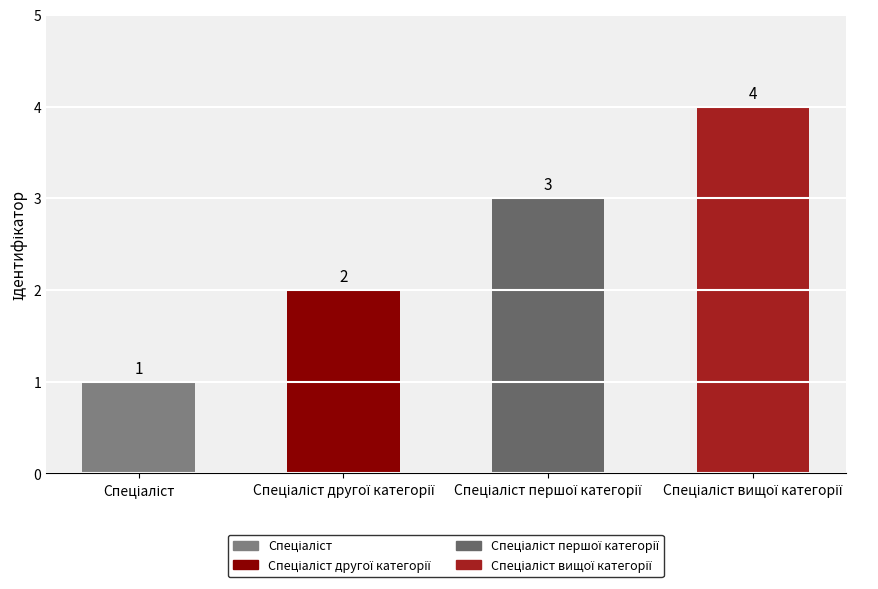

How many values are below 3?

2